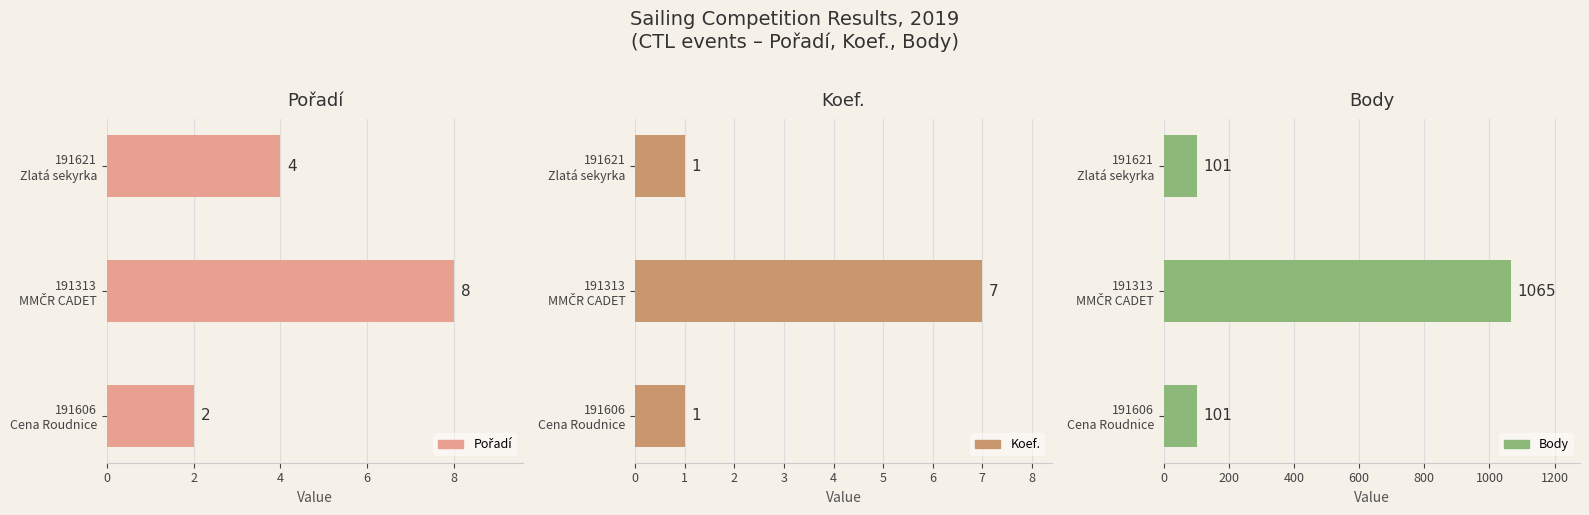

The Body series shows 101 at 191621 Zlatá sekyrka. True or false?

True